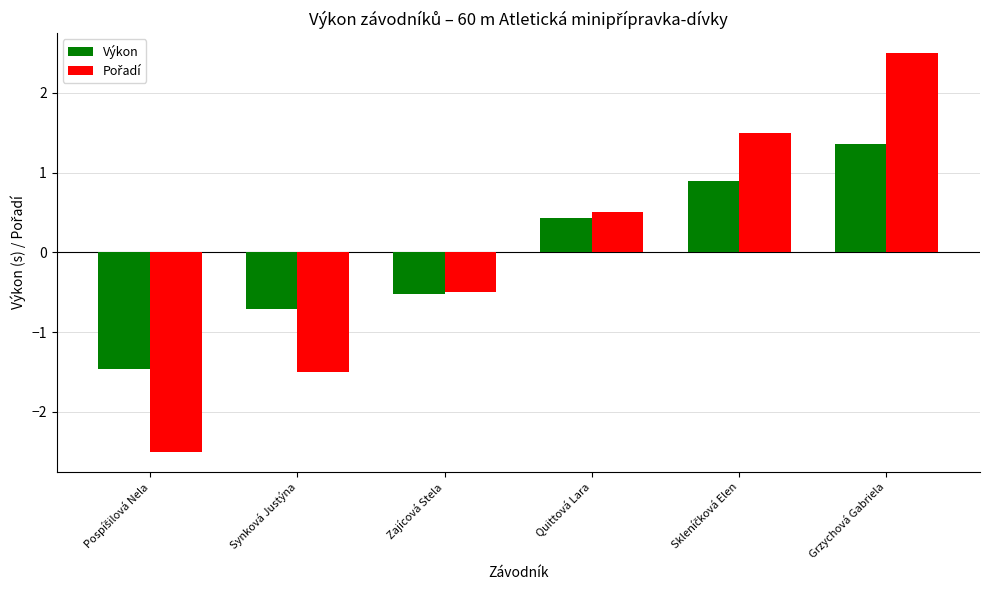

At how many categories does at least one series exceed 0?

3